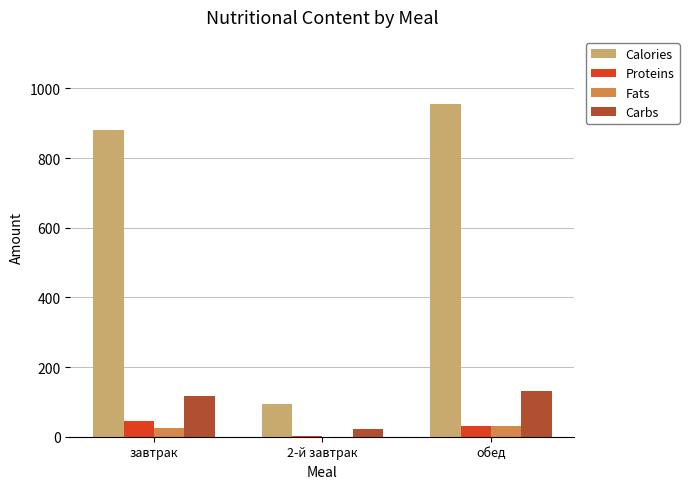

Which series has the largest total across all categories?

Calories